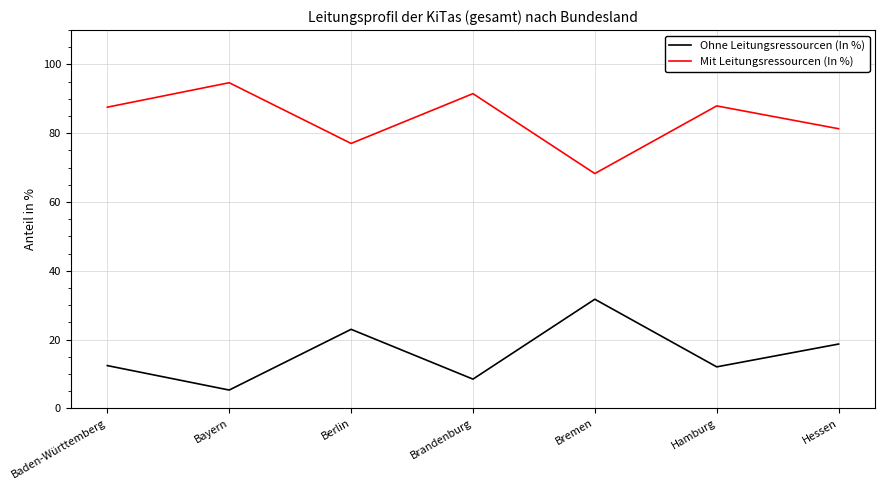

What is the difference between the Mit Leitungsressourcen (In %) values at Hamburg and Berlin?

10.9